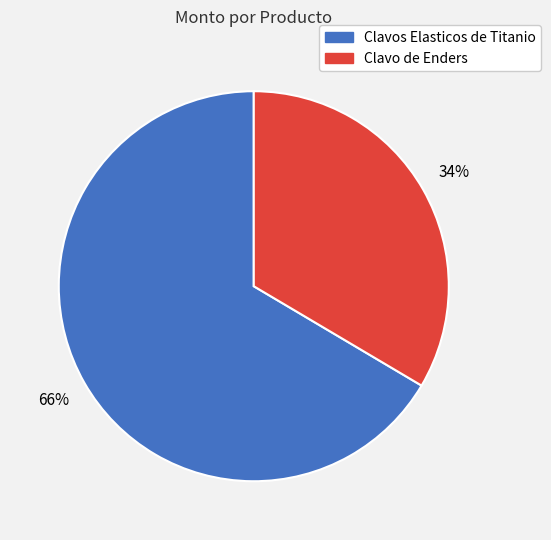

Is the sum of Clavo de Enders and Clavos Elasticos de Titanio greater than half?

Yes